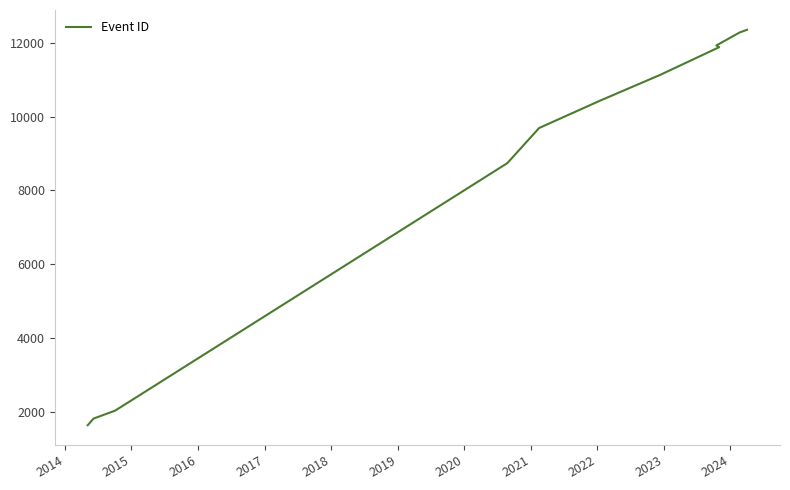

What is the change in value from 2014 to 2024?

+10440